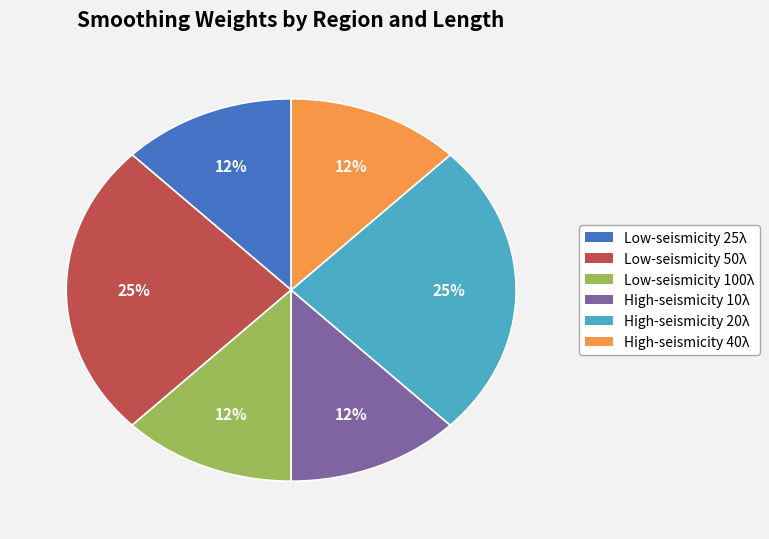

How many slices are in this pie chart?

6